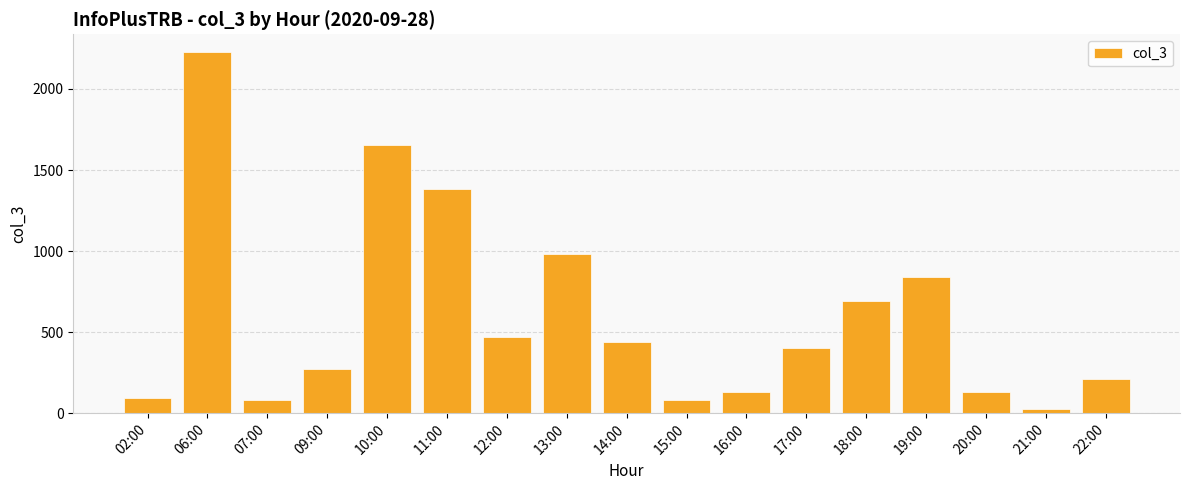

Which label corresponds to the largest value in the chart?

06:00